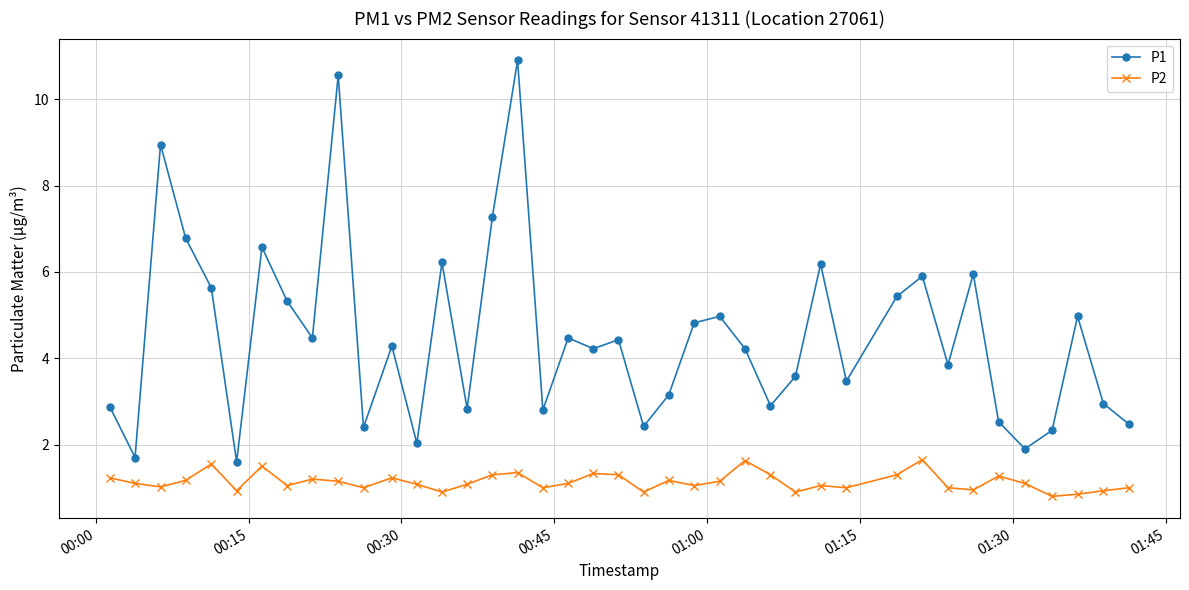

What is the value of the P1 point at the 14th from the left?

6.2